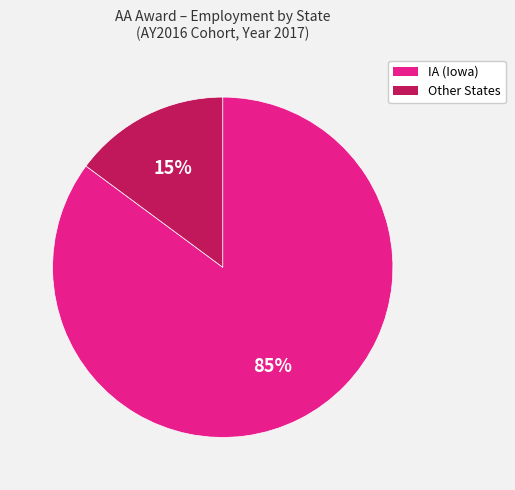

Does any single category account for the majority?

Yes